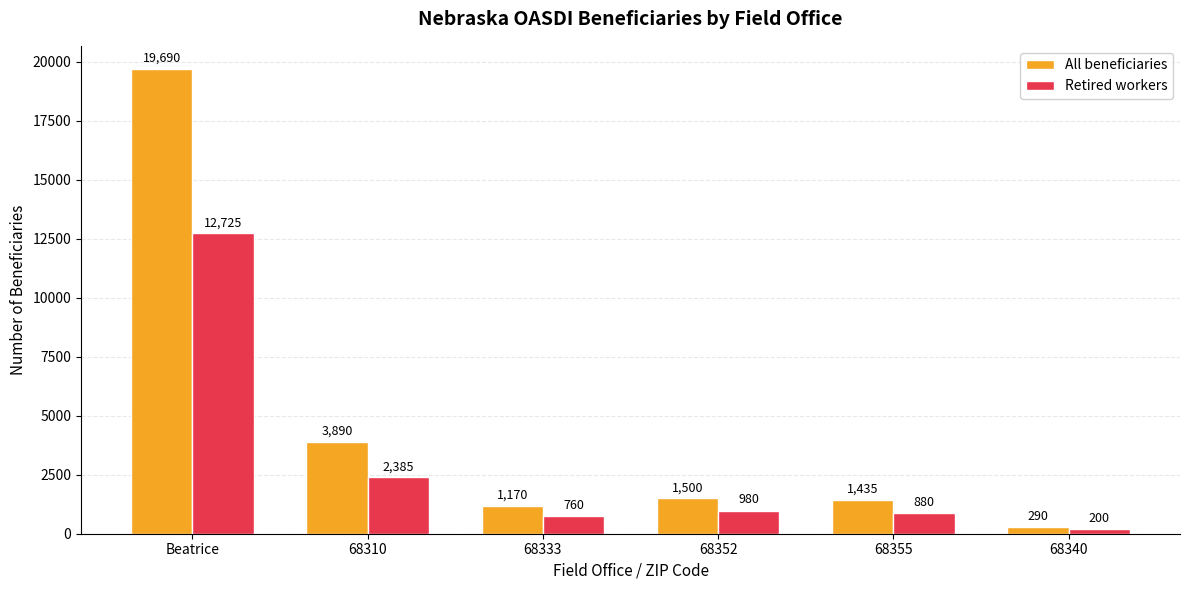

Reading right to left, list all the values displayed in this chart.

All beneficiaries: 290	1435	1500	1170	3890	19690
Retired workers: 200	880	980	760	2385	12725